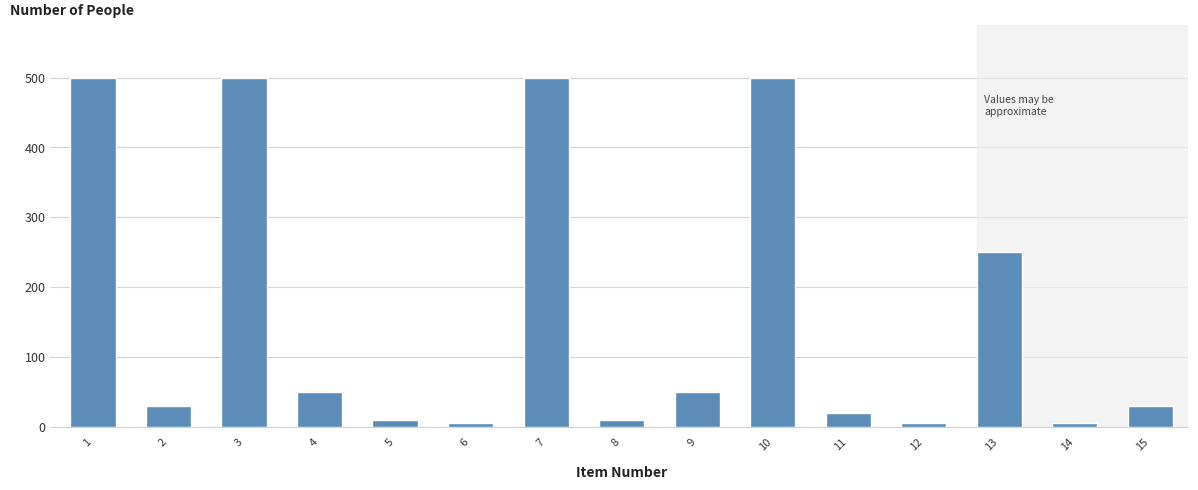

Reading left to right, extract all data points from this chart.

1=500	2=30	3=500	4=50	5=10	6=5	7=500	8=10	9=50	10=500	11=20	12=5	13=250	14=5	15=30